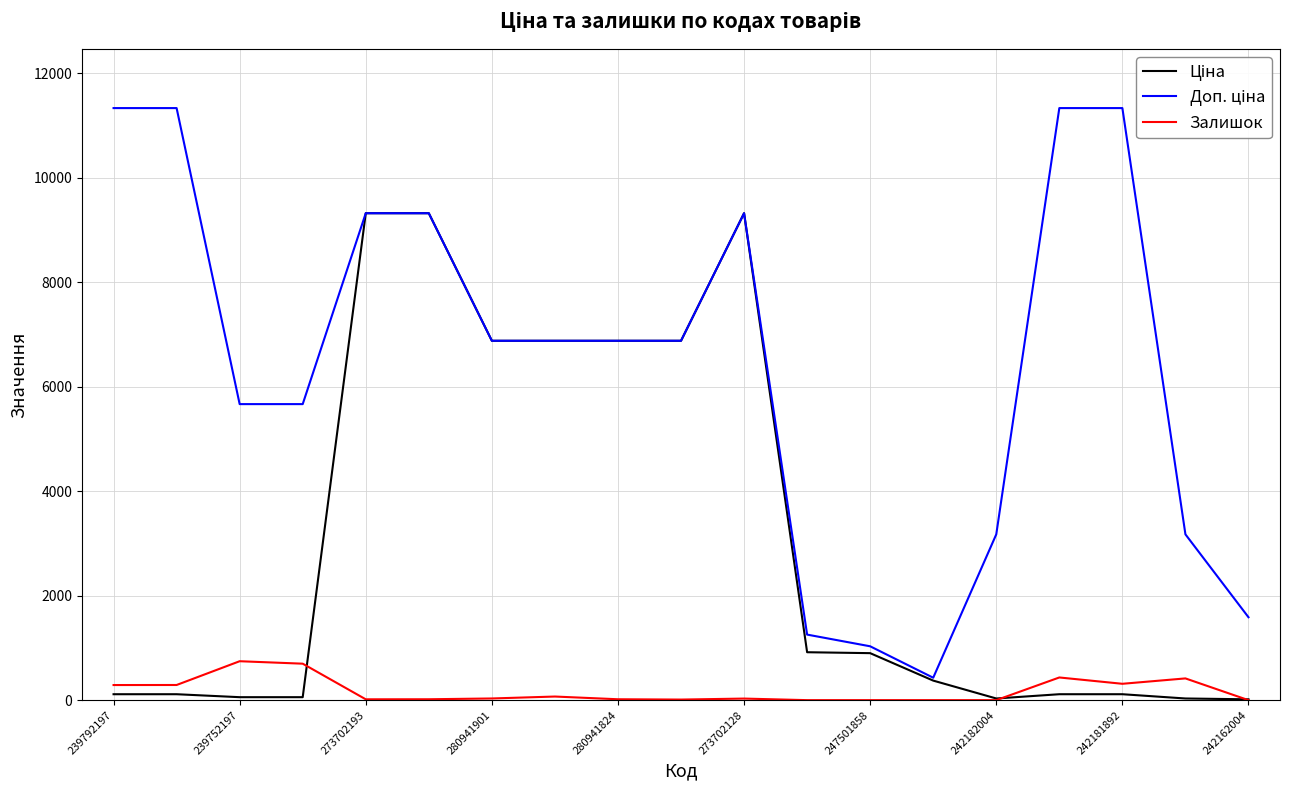

True or false: Залишок has more than 0 interior local peaks.

True